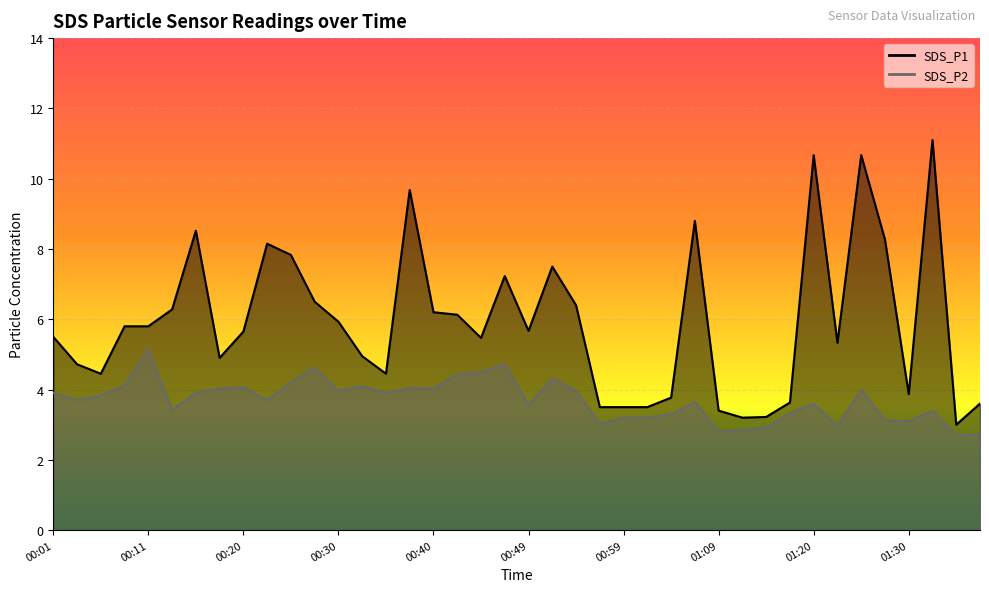

What is the highest value of the SDS_P2 series?

5.2